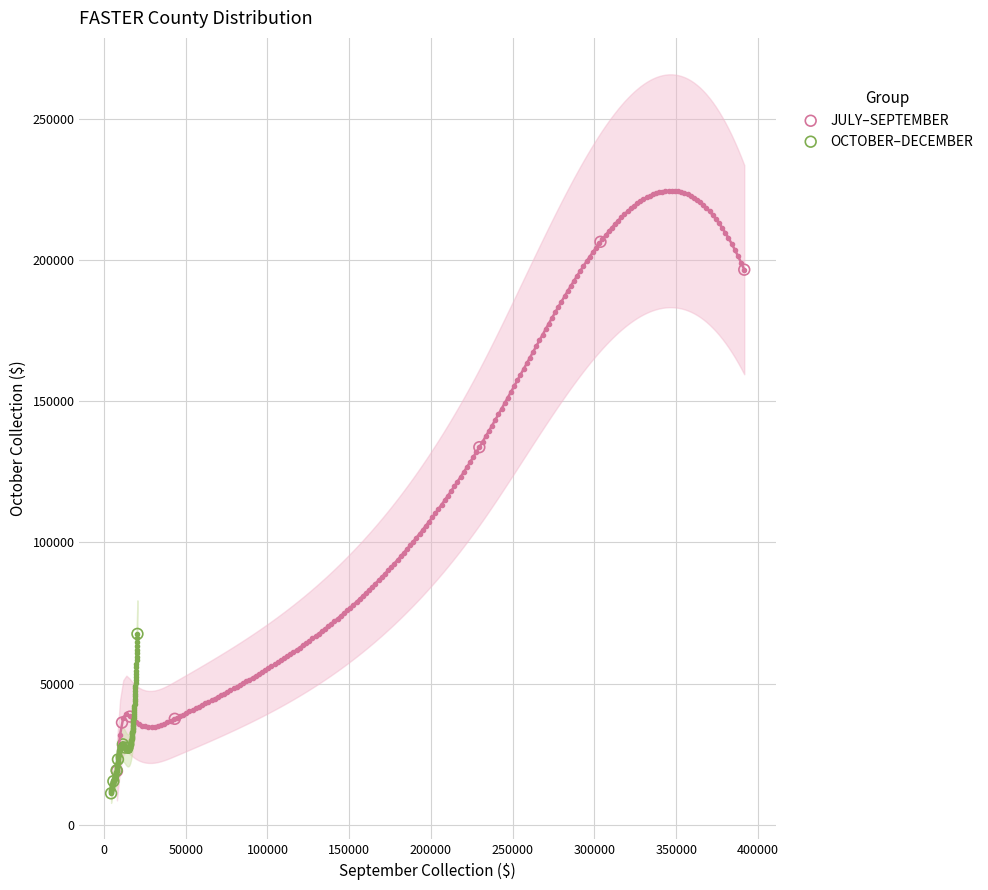

Which series contains the highest Y value?

JULY–SEPTEMBER